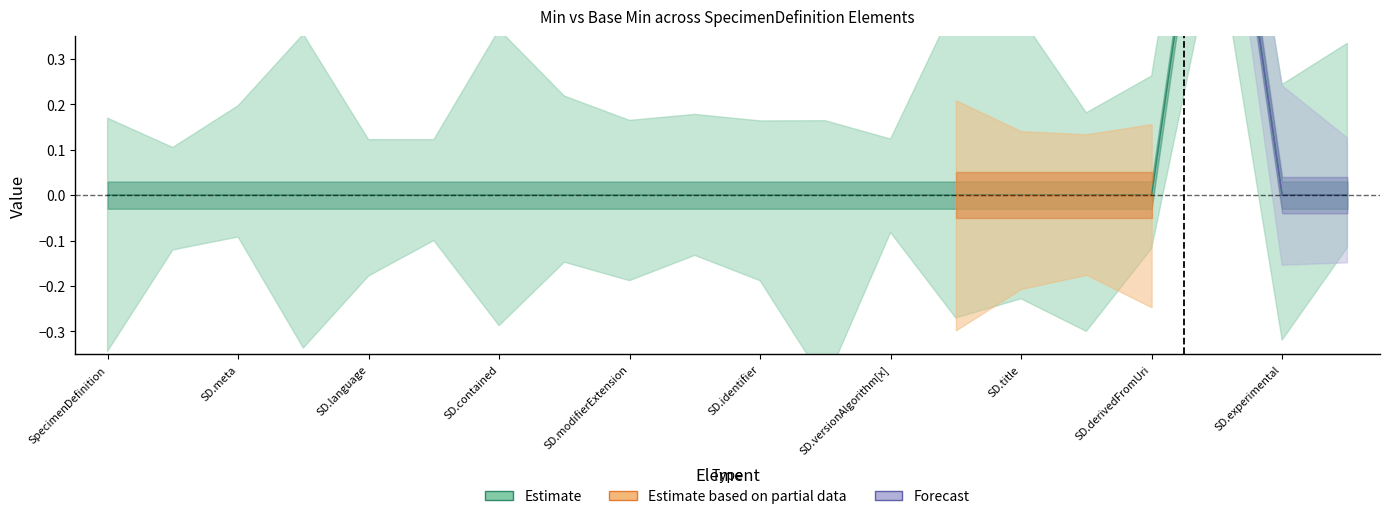

At which label is the value closest to 0?

SpecimenDefinition